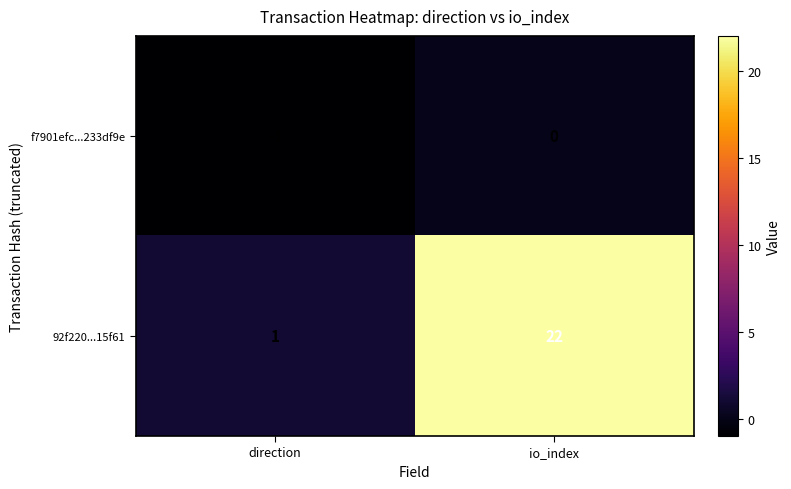

Which category has the lowest value in the f7901efc...233df9e series?

direction